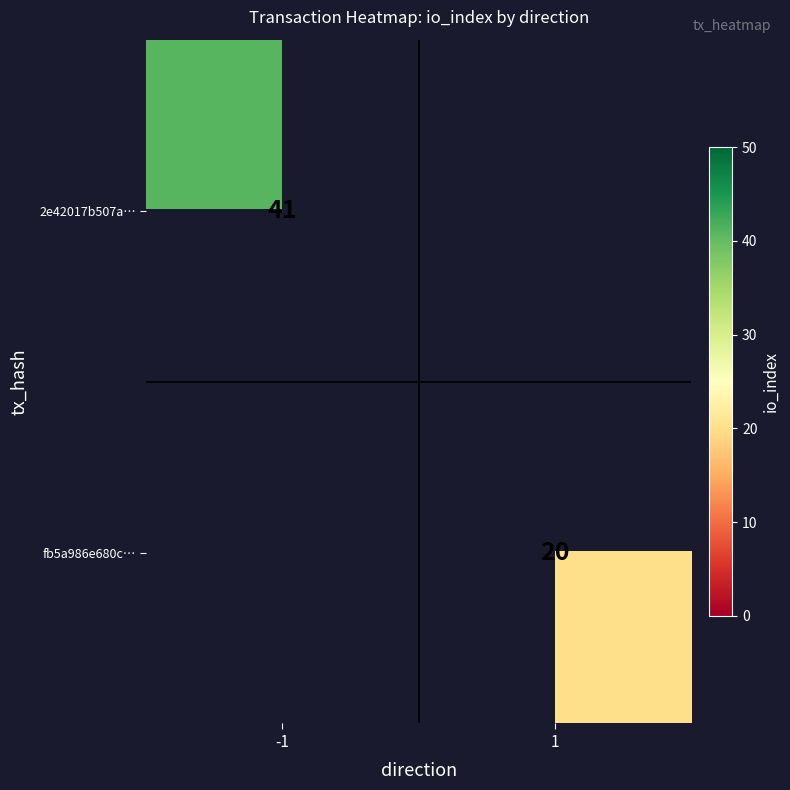

Is it true that fb5a986e680c… equals 20 at 1?

True